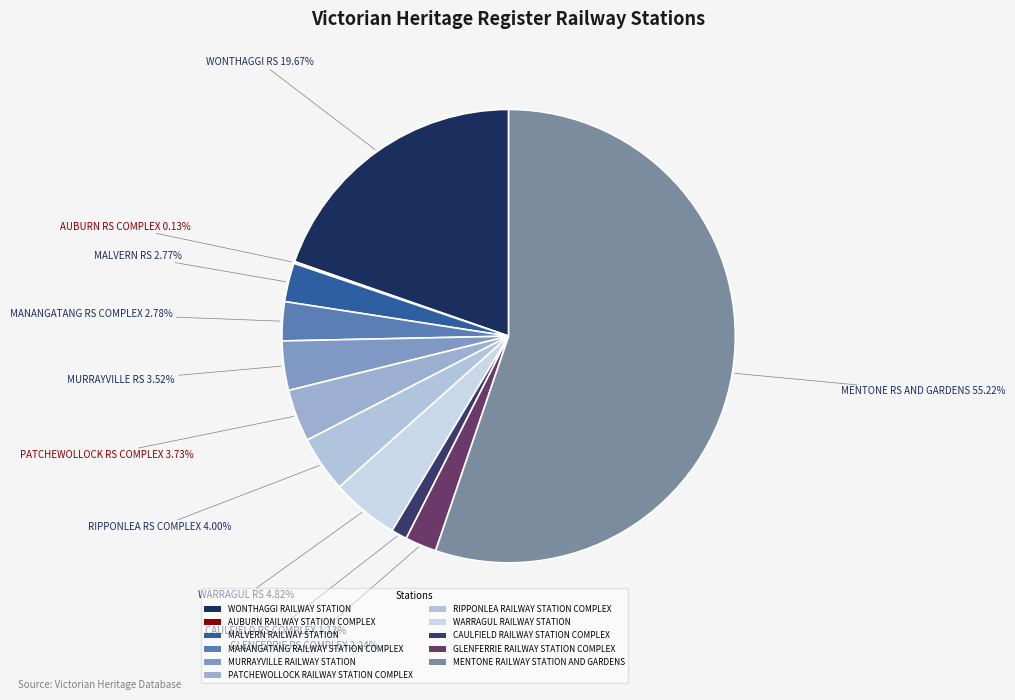

To the nearest percent, what portion does MURRAYVILLE RAILWAY STATION represent?

4%